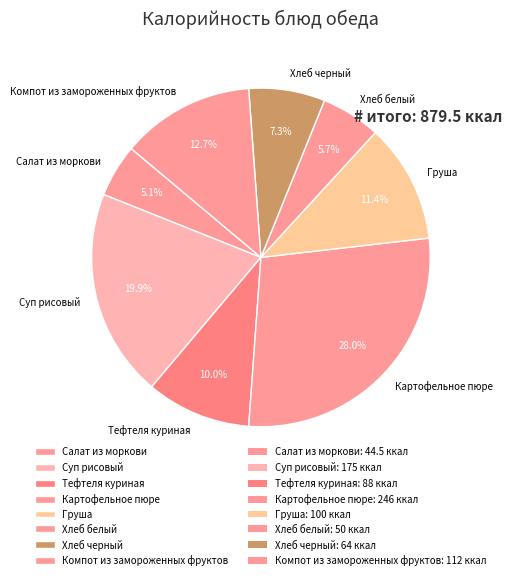

What is the smallest slice in the pie chart?

Салат из моркови